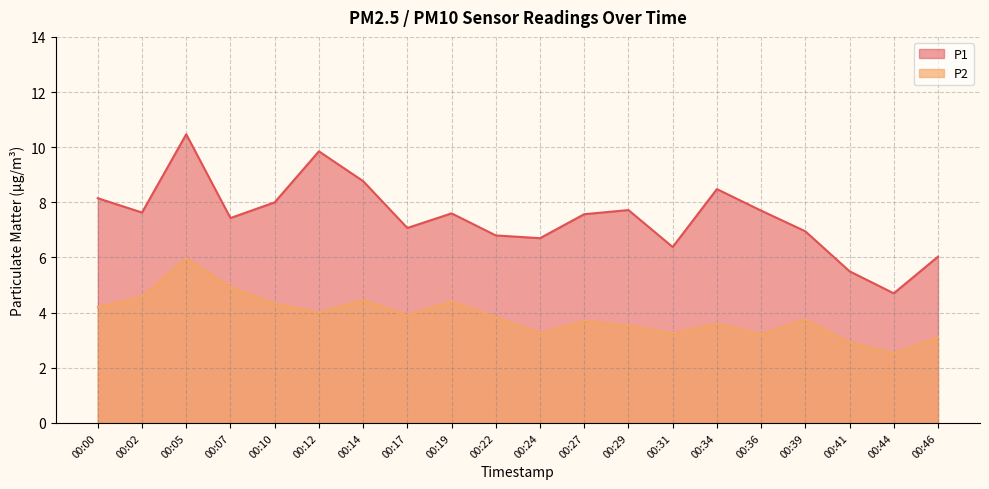

What is the total value across all series at 00:29?

11.2